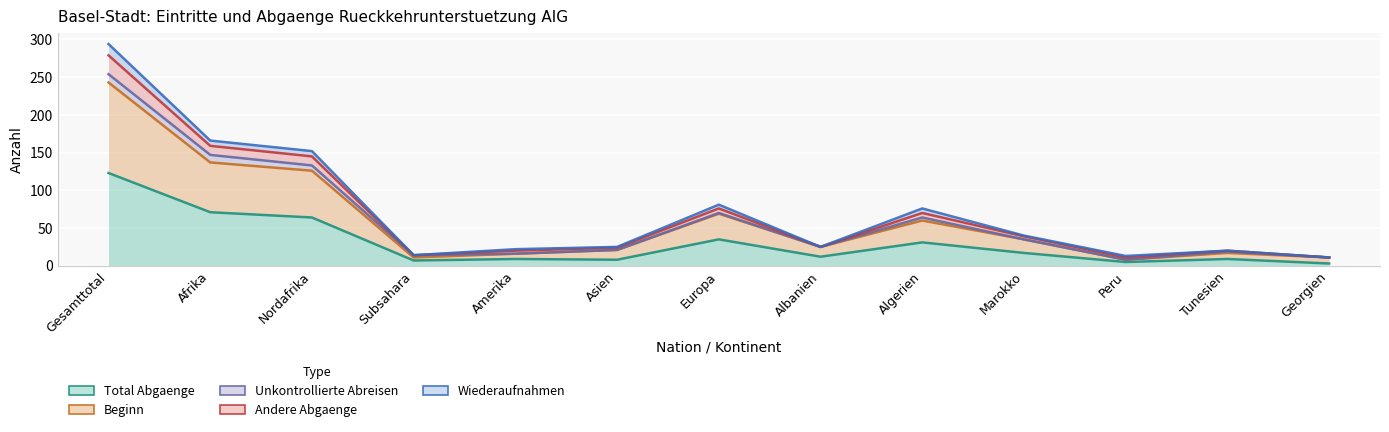

True or false: Andere Abgaenge has more than 2 interior local peaks.

True